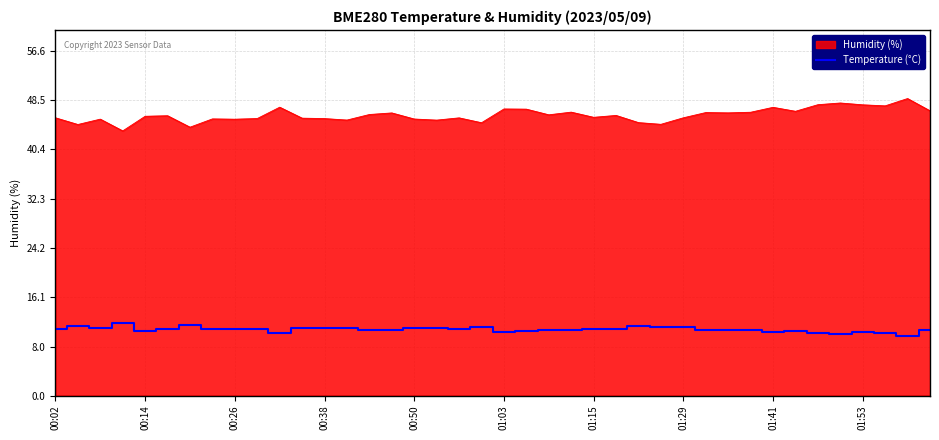

List the series in order of their overall mean, lowest first.

Temperature (°C), Humidity (%)